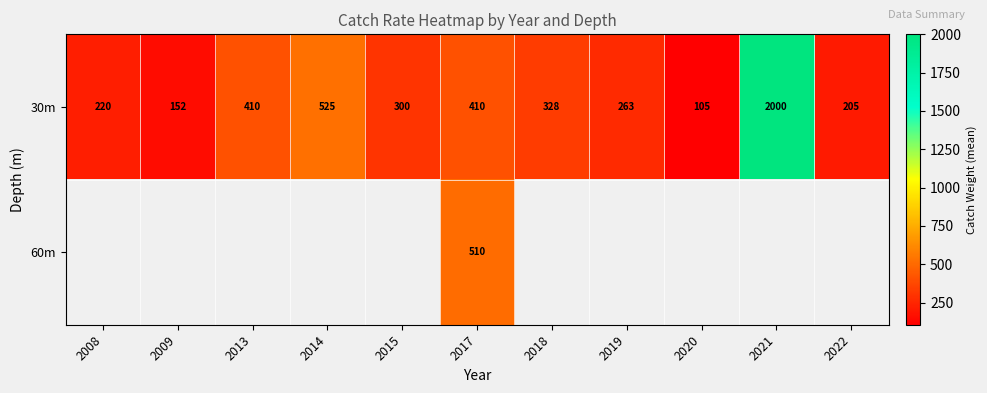

Where is 30m nearest to the value 1052?

2014